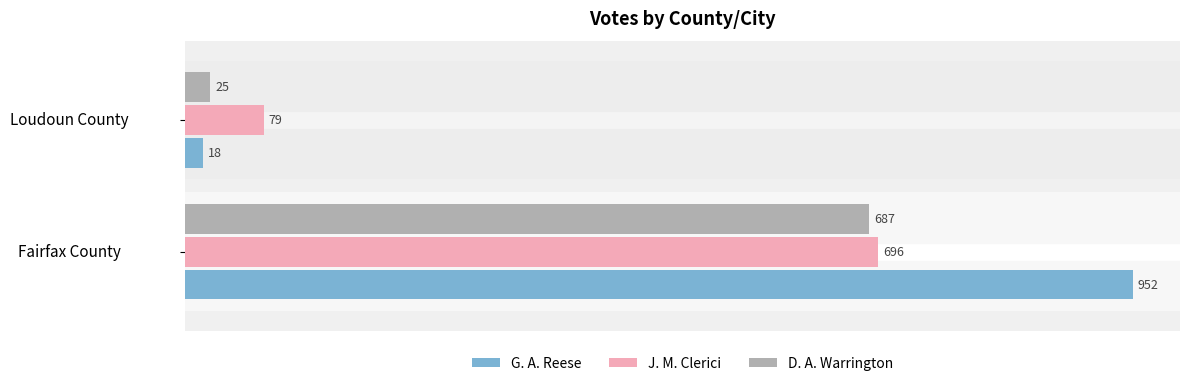

List the labels in order of G. A. Reese value, smallest first.

Loudoun County, Fairfax County